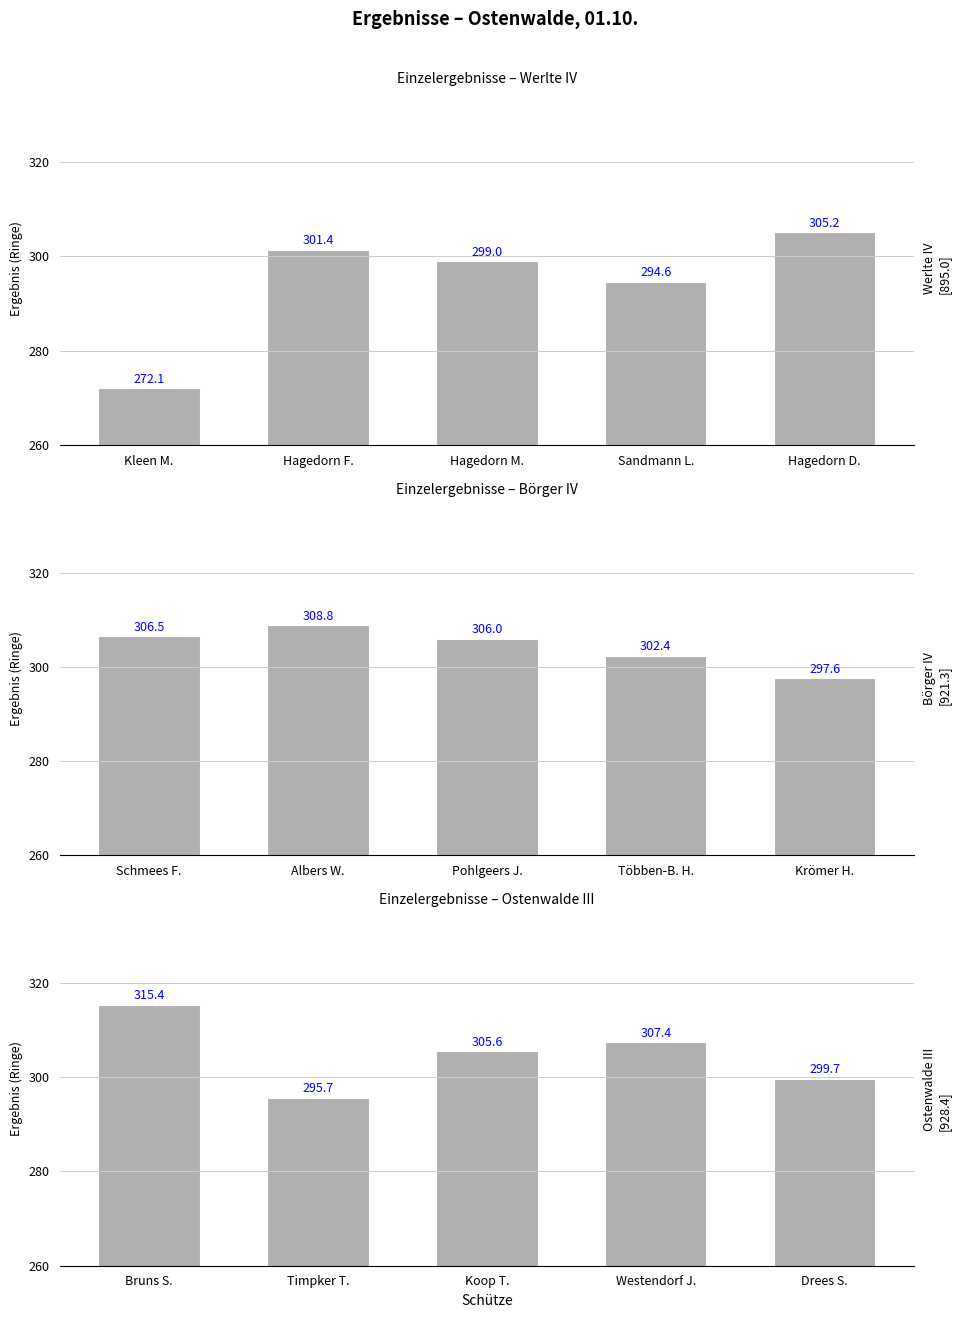

What is the label of the 3rd bar from the right?

Hagedorn M.